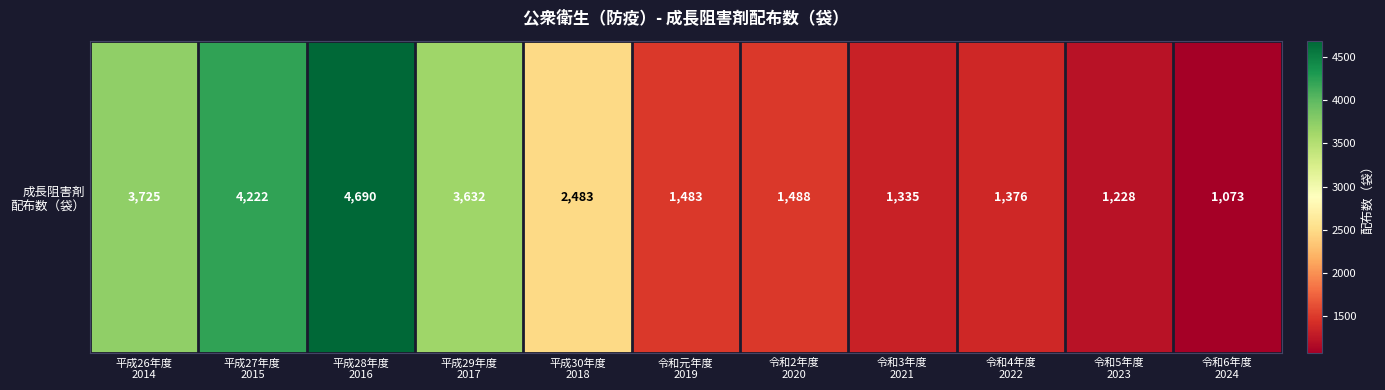

How many values exceed 1488?

5